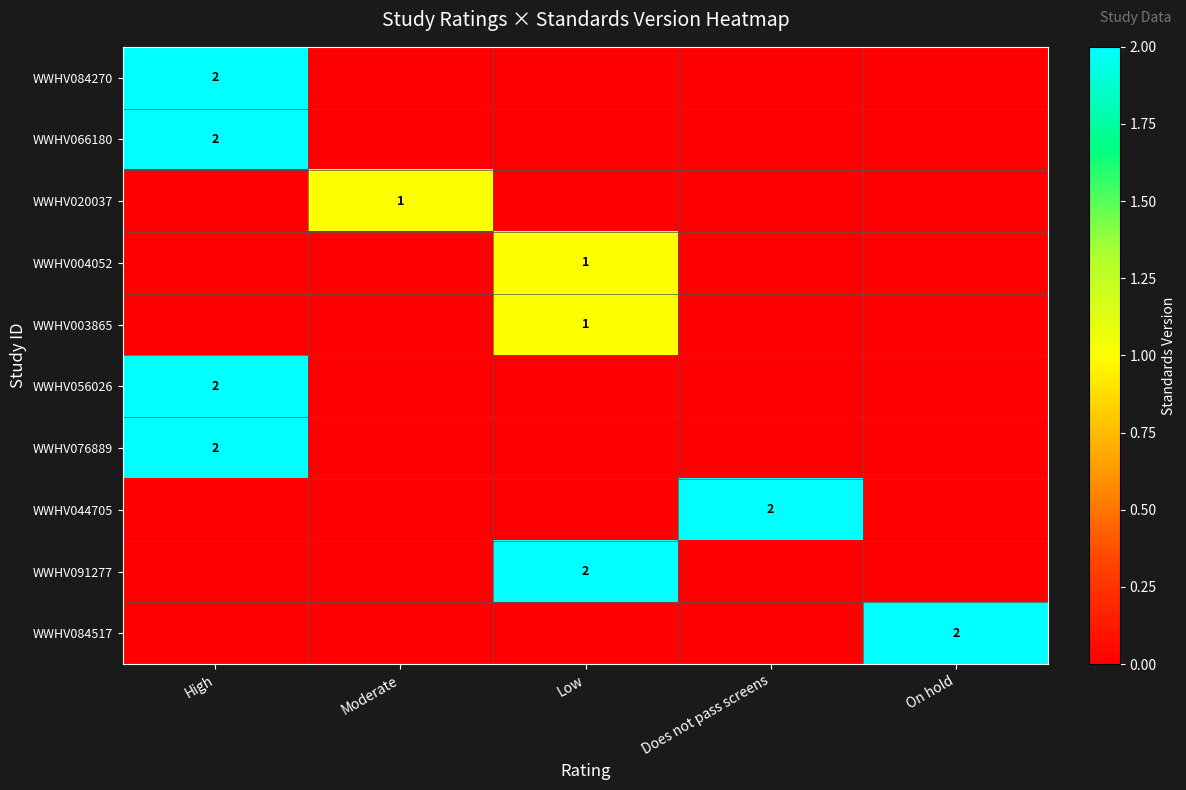

What is the greatest value displayed?

2